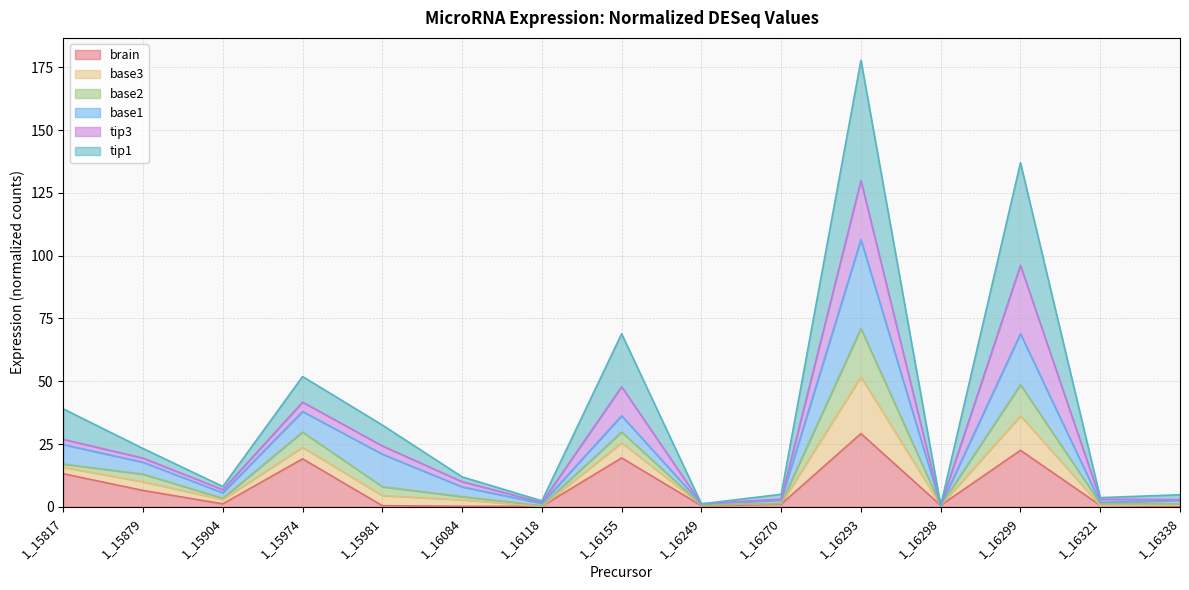

Is it true that brain equals 0.2 at 1_16084?

True